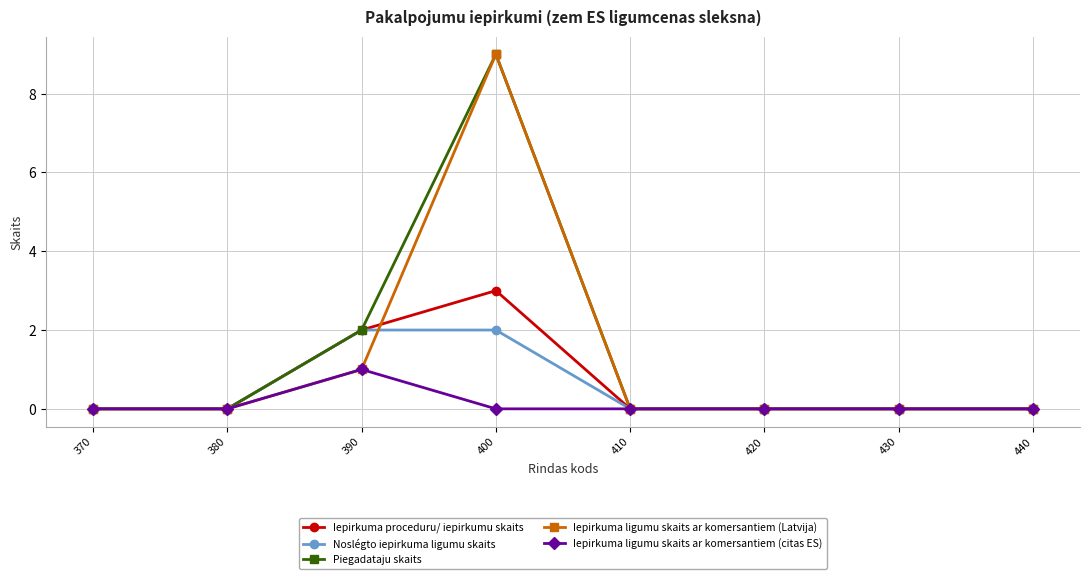

Where is the first local maximum for Iepirkuma ligumu skaits ar komersantiem (Latvija)?

400